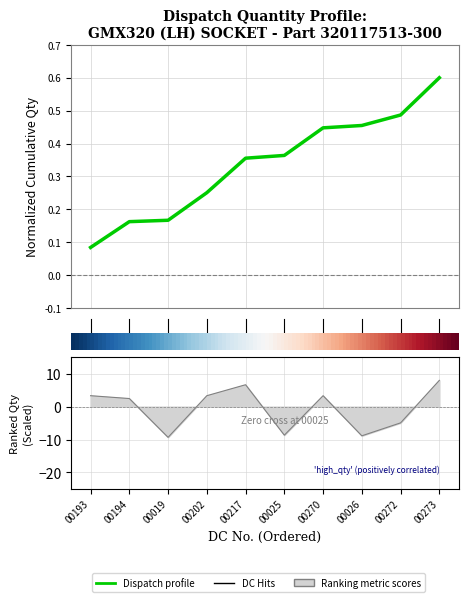

True or false: the data has more than 2 interior local peaks.

False